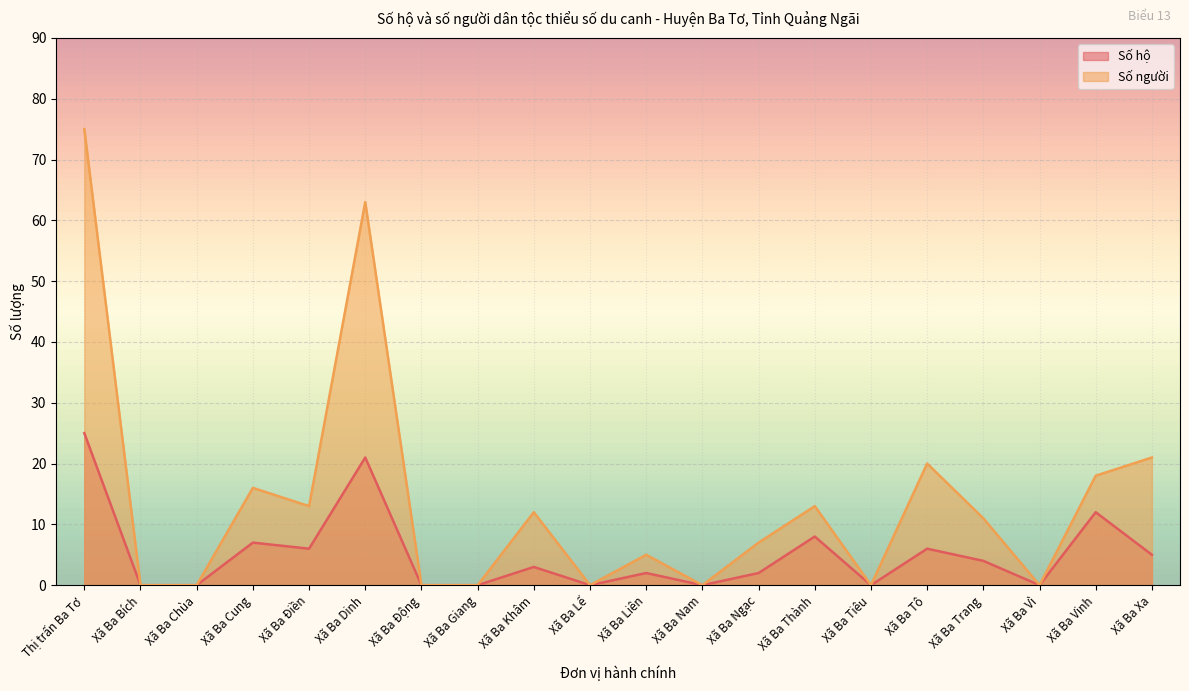

What is the spread (max minus min) of values at Xã Ba Cung?

9